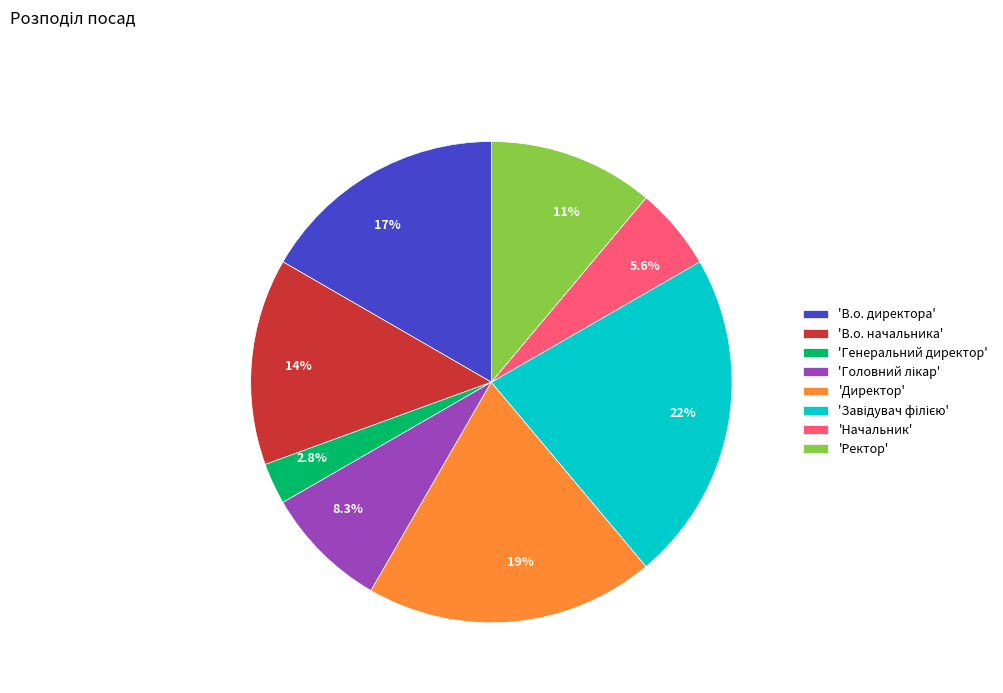

What is the ratio of the value at 14% to the value at 5.6%?

2.5